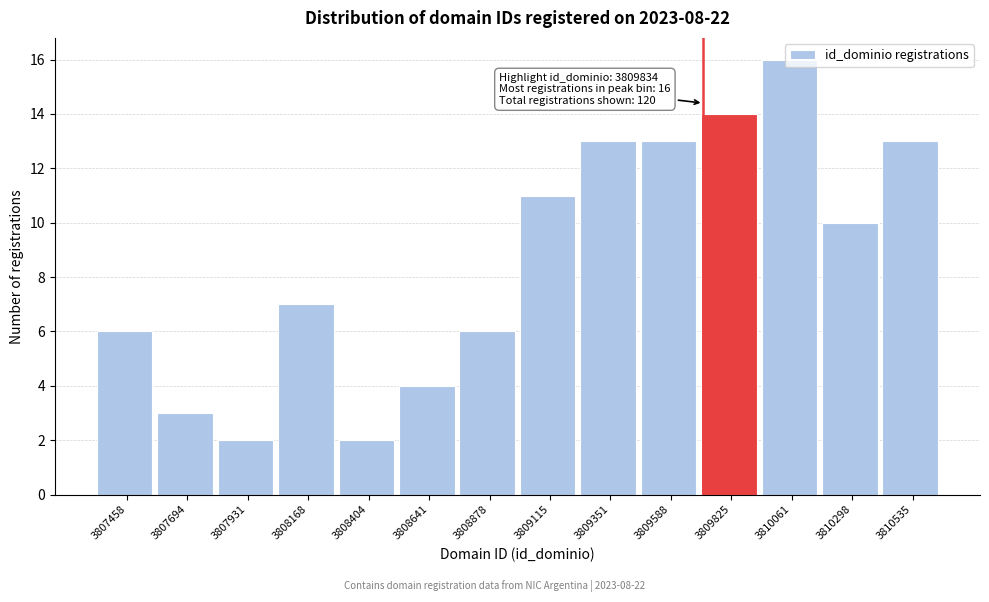

Which label corresponds to the largest value in the chart?

3810061